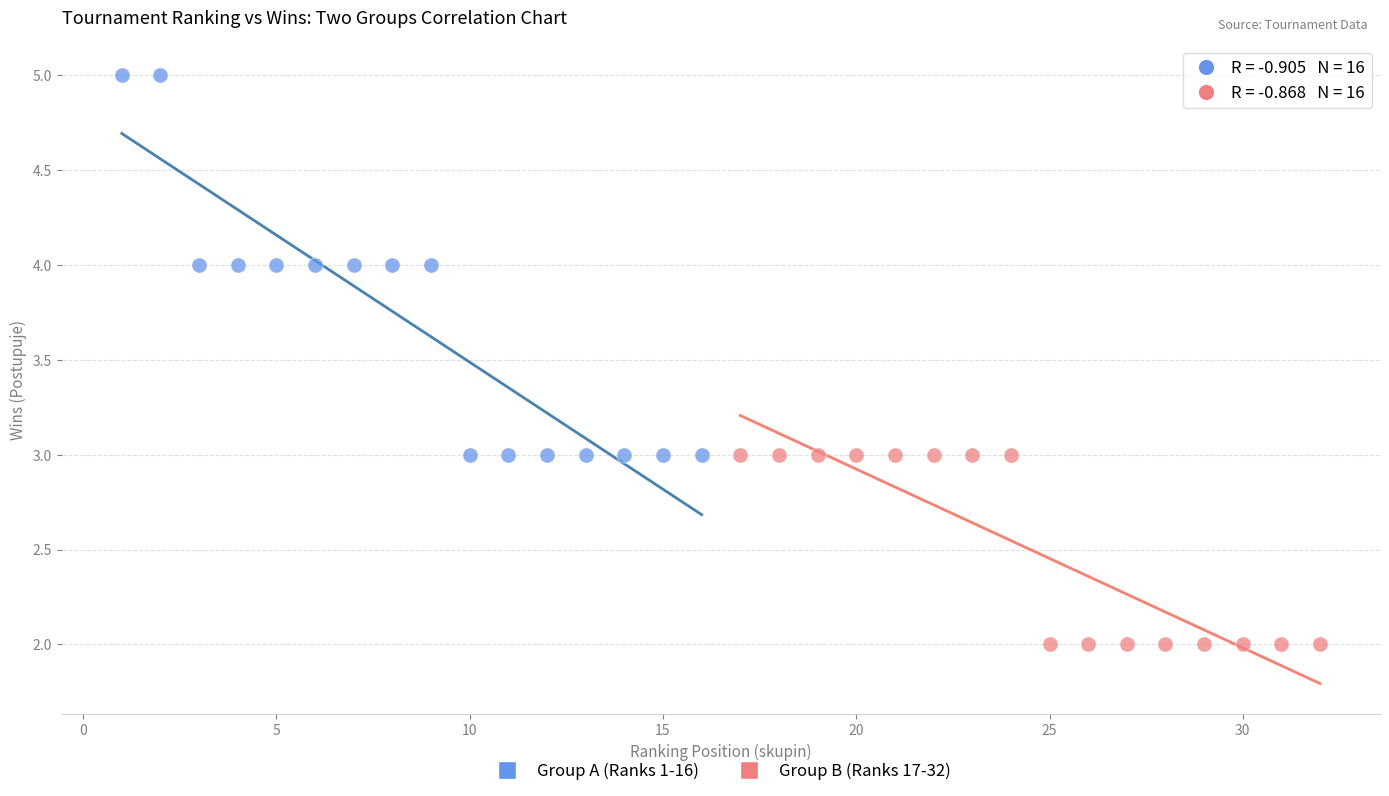

Which series has the widest spread of Y values?

Group A (Ranks 1-16)